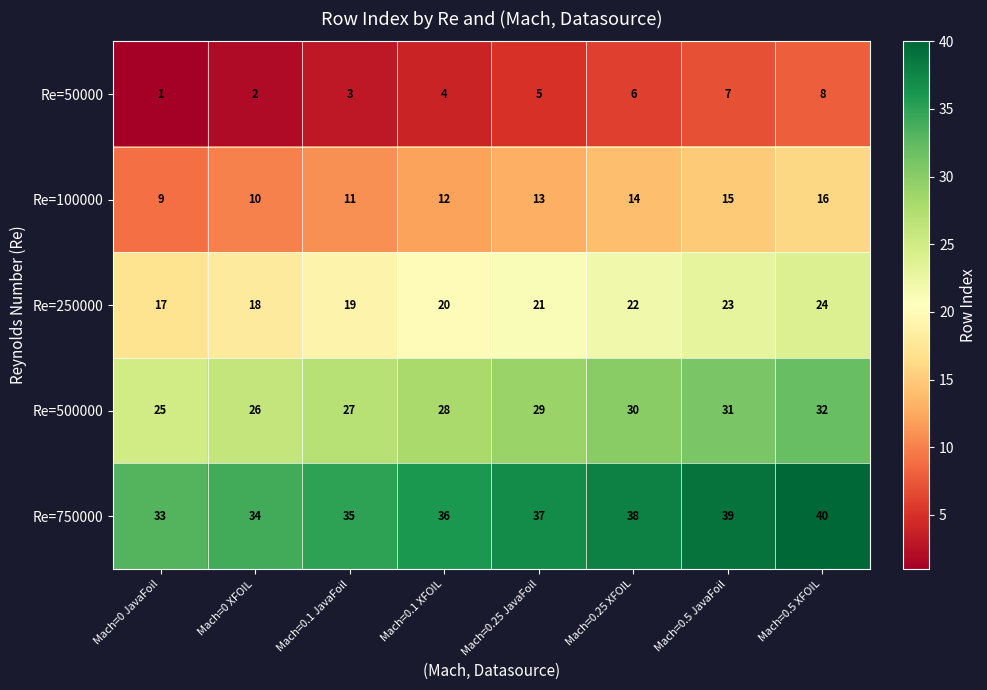

Is it true that Re=750000 equals 54 at Mach=0.1 XFOIL?

False